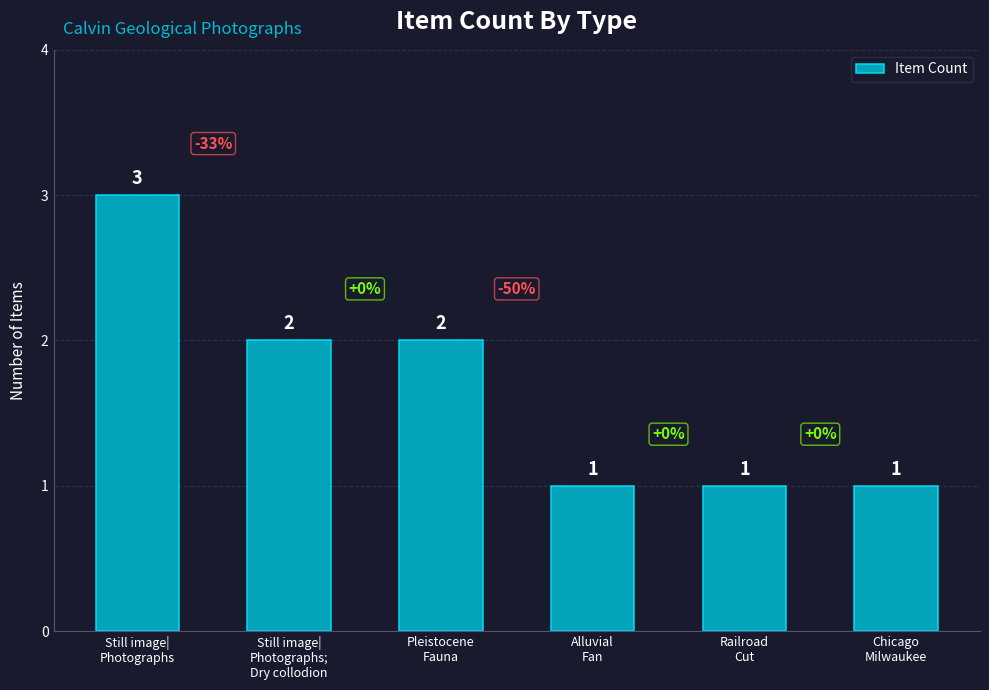

Count the number of data series in this chart.

1